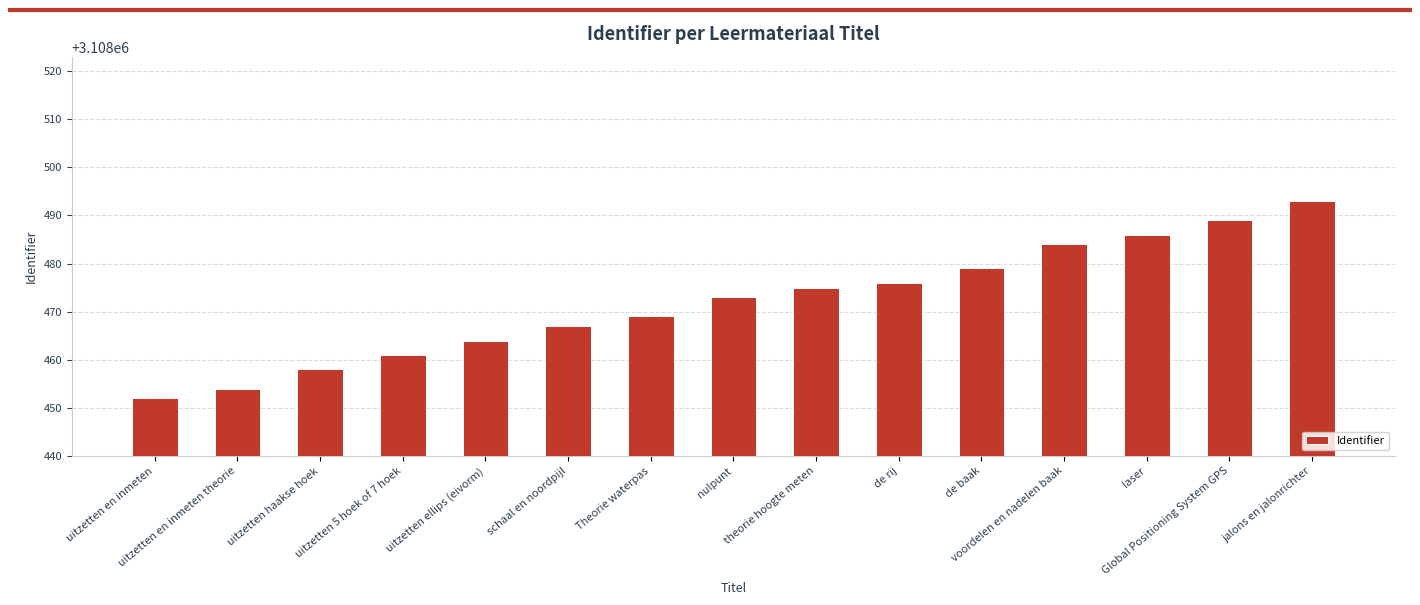

What is the difference between the second highest and minimum values?

37